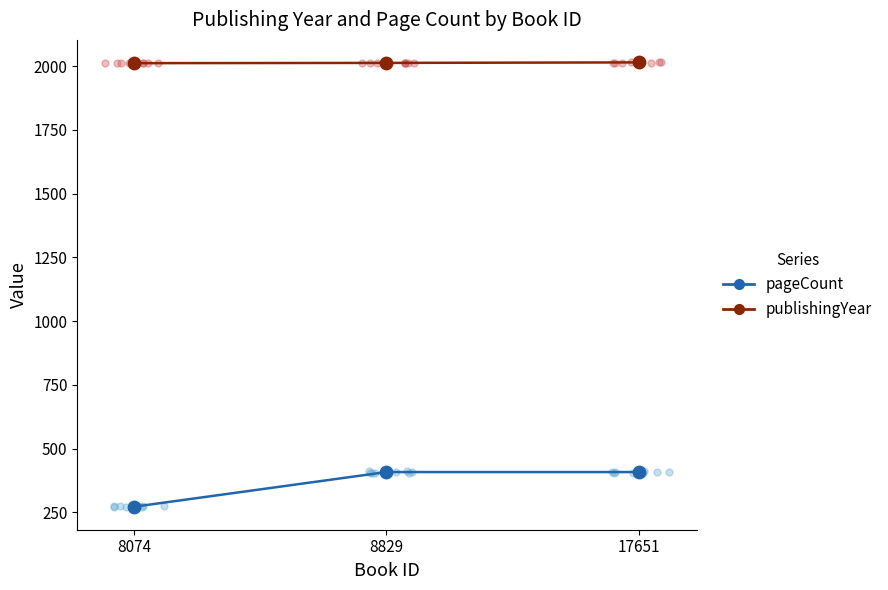

At how many categories does at least one series exceed 888?

3